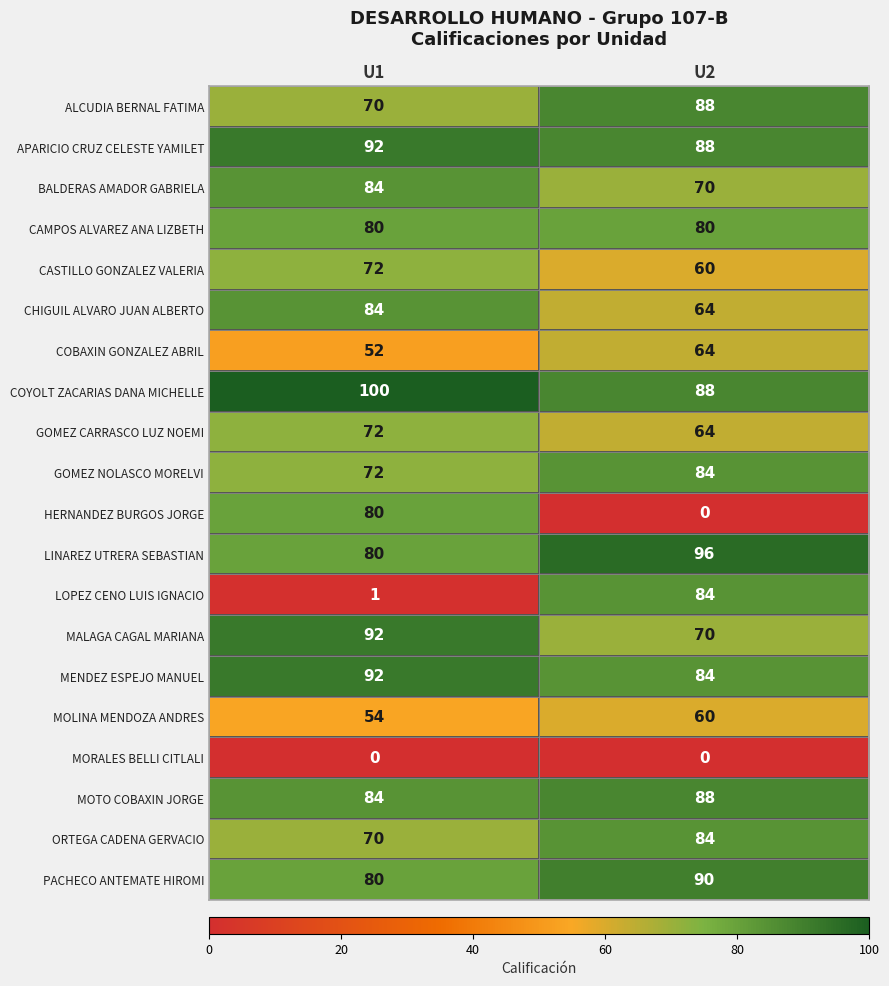

Is it true that PACHECO ANTEMATE HIROMI equals 90 at U2?

True